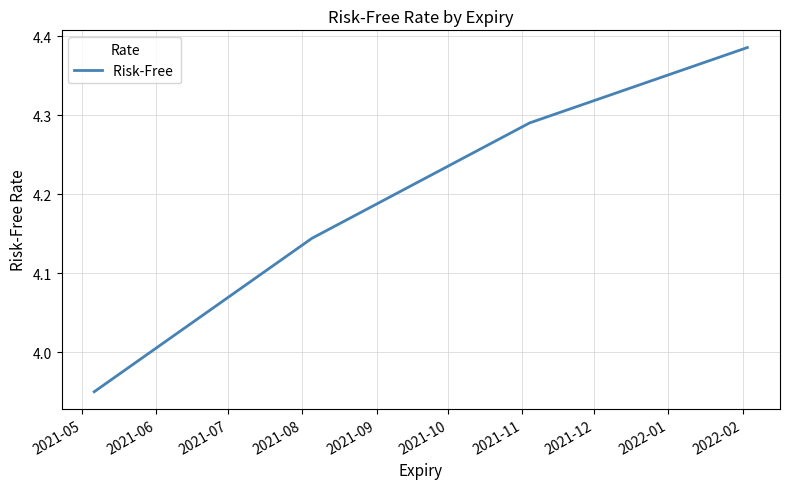

True or false: there are more than 2 points higher than both neighbors.

False